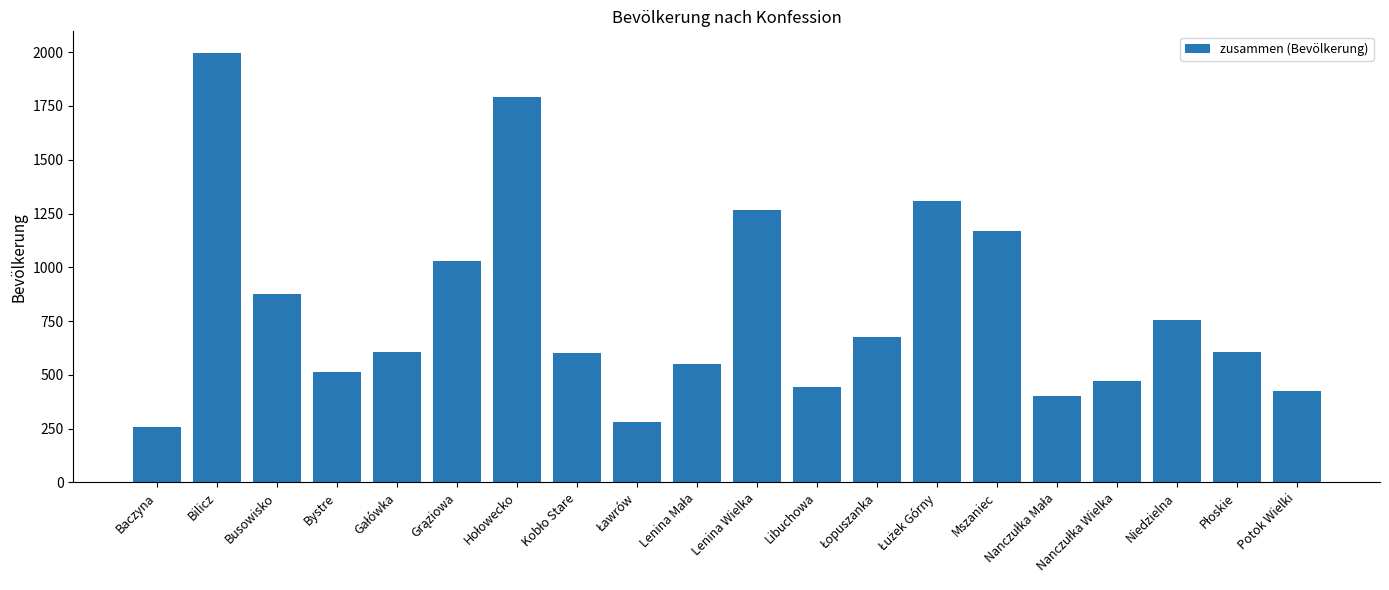

At which label is the value closest to 1127?

Mszaniec